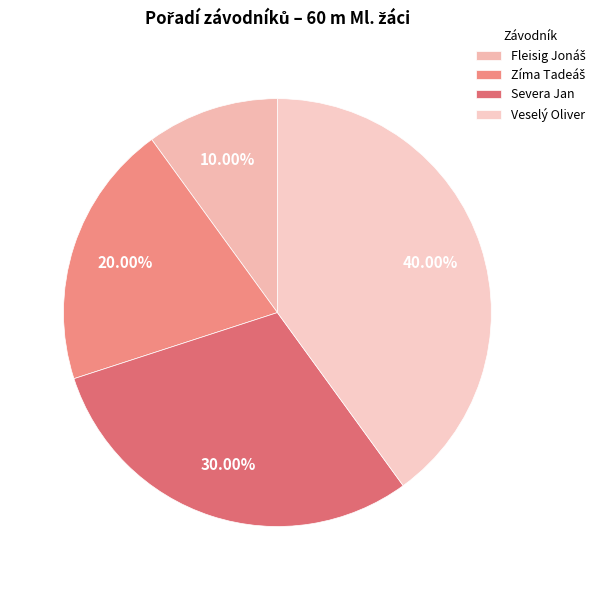

Approximately how many times larger is the value at Severa Jan compared to Zíma Tadeáš?

1.5